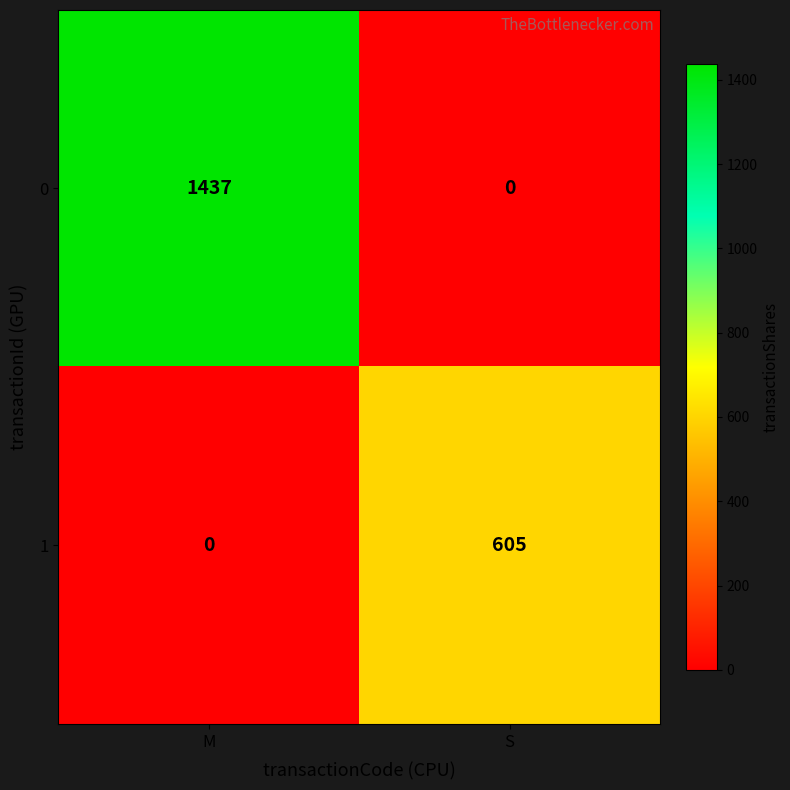

Where is 1 nearest to the value 302?

M